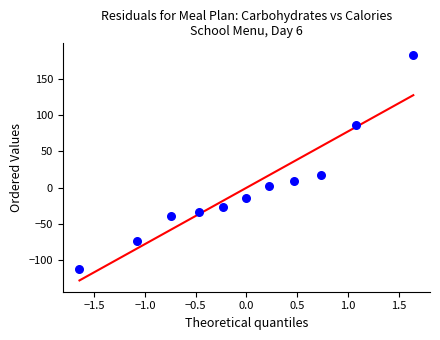

What is the range of X values (max minus min)?

3.3